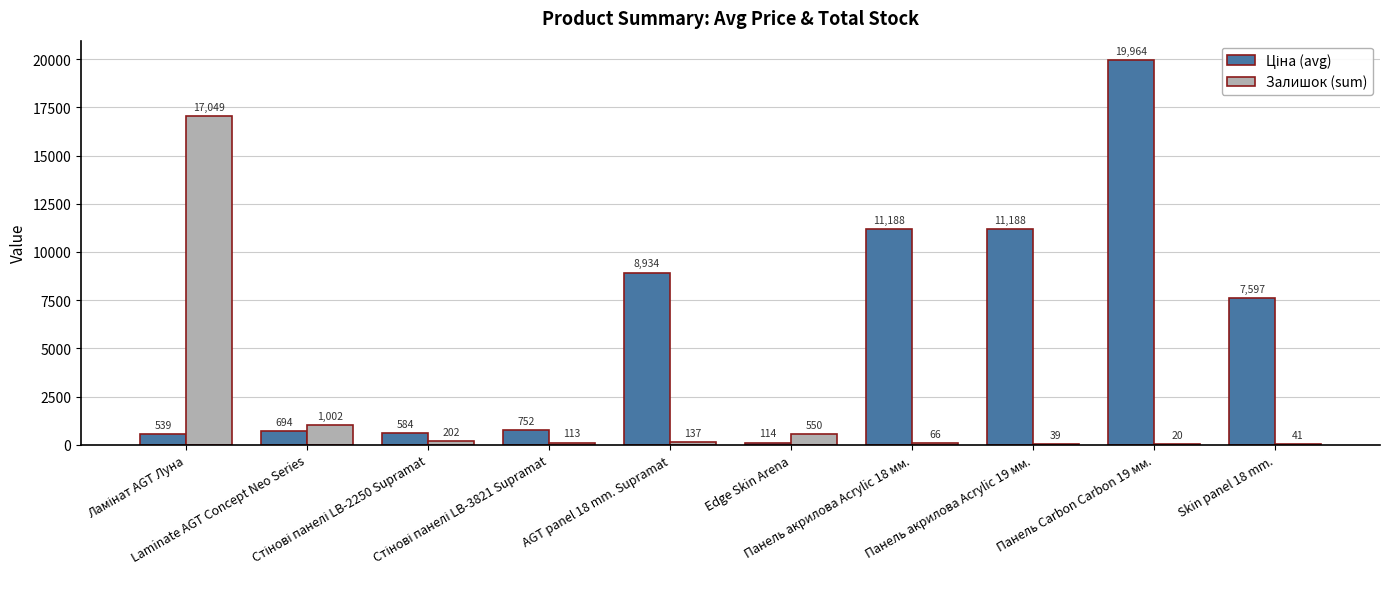

What is the greatest value displayed?

19964.2